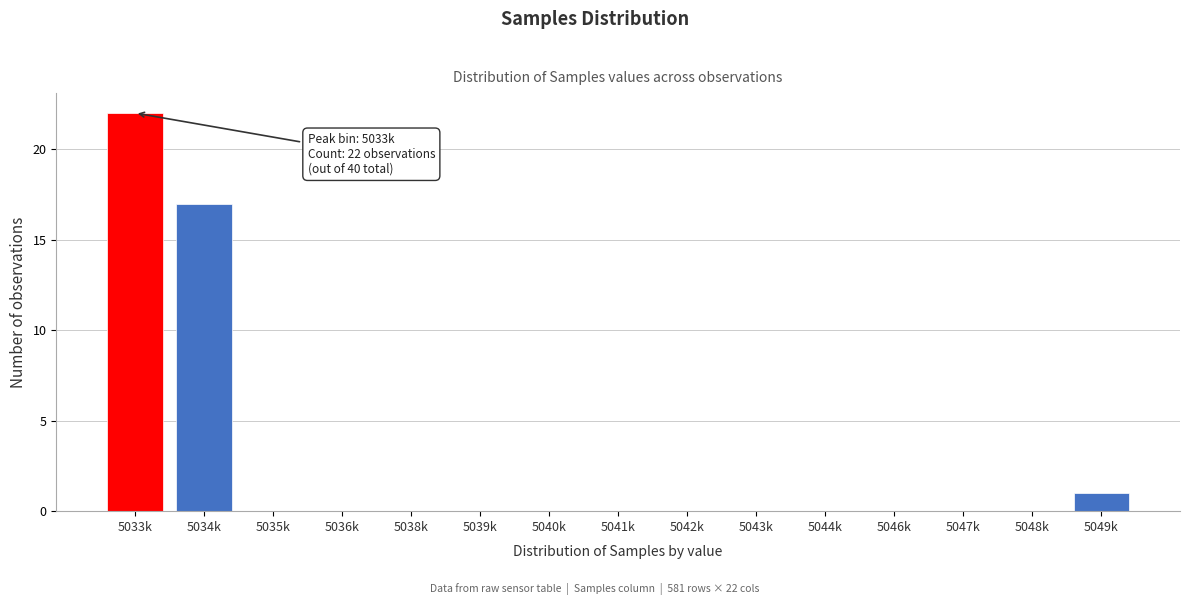

Reading left to right, list all the values displayed in this chart.

5033k=22	5034k=17	5035k=0	5036k=0	5038k=0	5039k=0	5040k=0	5041k=0	5042k=0	5043k=0	5044k=0	5046k=0	5047k=0	5048k=0	5049k=1